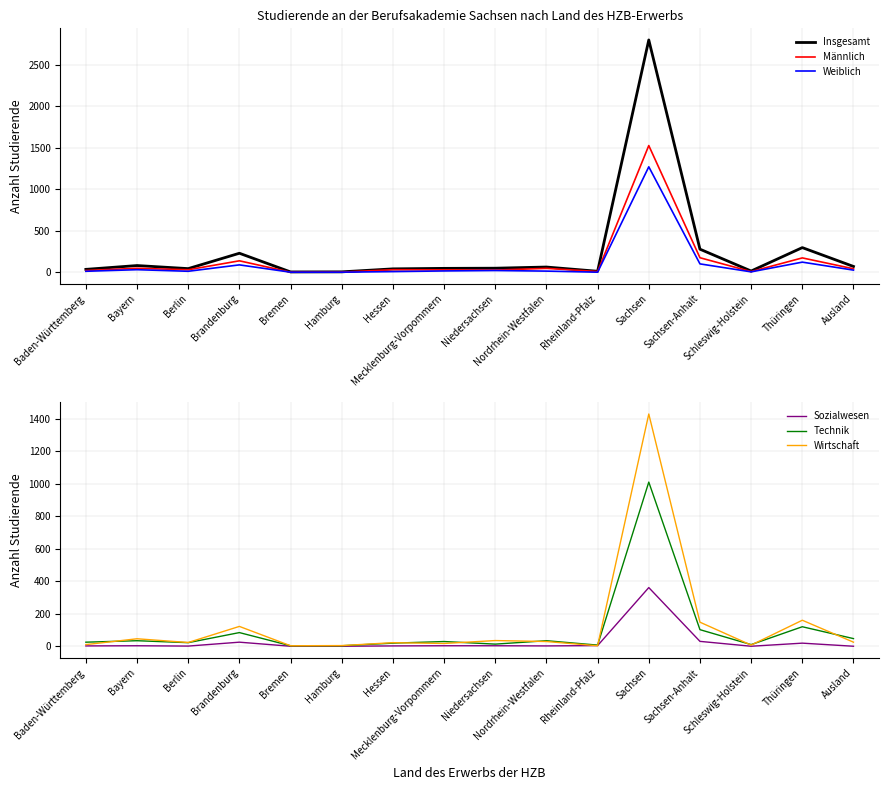

Reading left to right, what are all the values shown in this chart?

Insgesamt: 37	83	46	231	6	7	43	49	51	65	14	2800	280	17	299	72
Männlich: 23	50	32	140	3	4	33	31	28	49	11	1528	177	10	175	44
Weiblich: 14	33	14	91	3	3	10	18	23	16	3	1272	103	7	124	28
Sozialwesen: 2	3	1	25	0	0	2	3	3	2	4	361	30	0	19	0
Technik: 25	34	22	84	3	3	19	29	13	34	7	1010	102	10	120	47
Wirtschaft: 10	46	23	122	3	4	22	17	35	29	3	1429	148	7	160	25